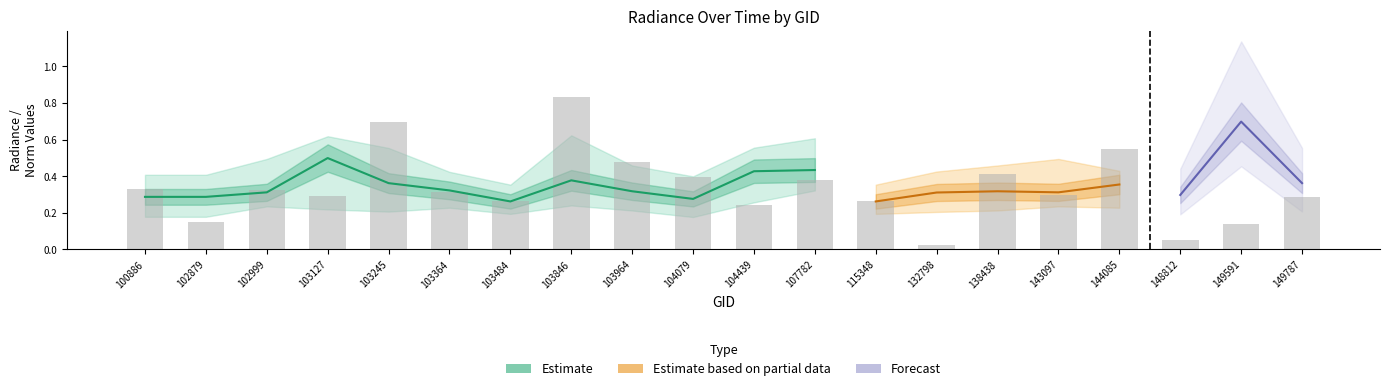

What is the value of the dnbrad bar at the 9th from the left?

0.5